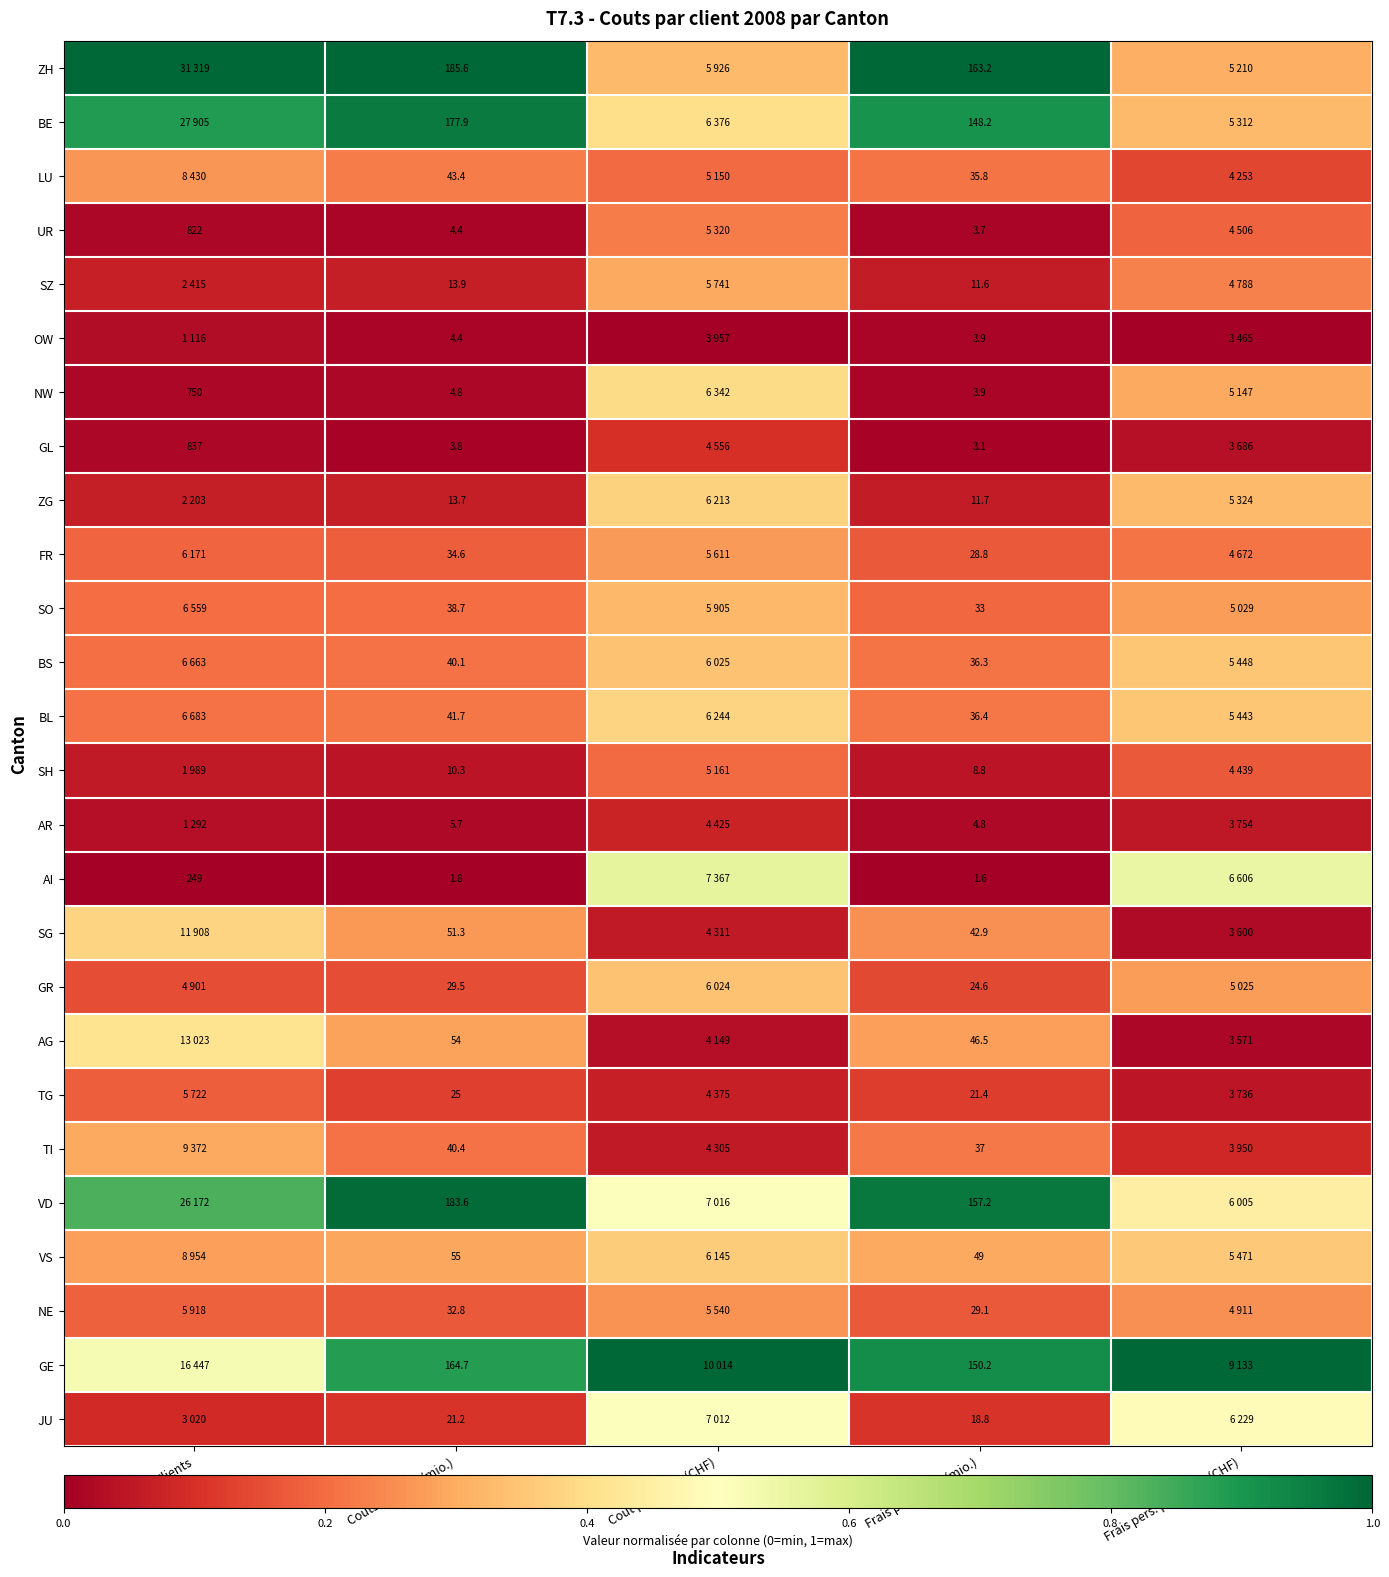

At which label does AI reach its minimum?

Clients